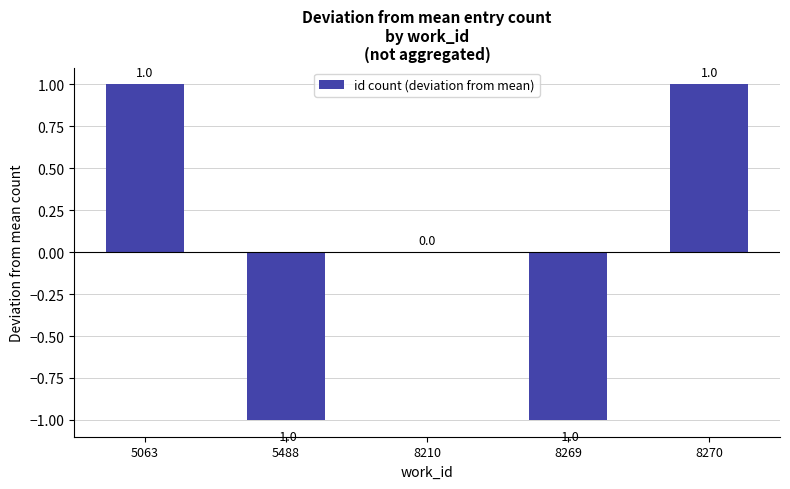

Count the number of data series in this chart.

1